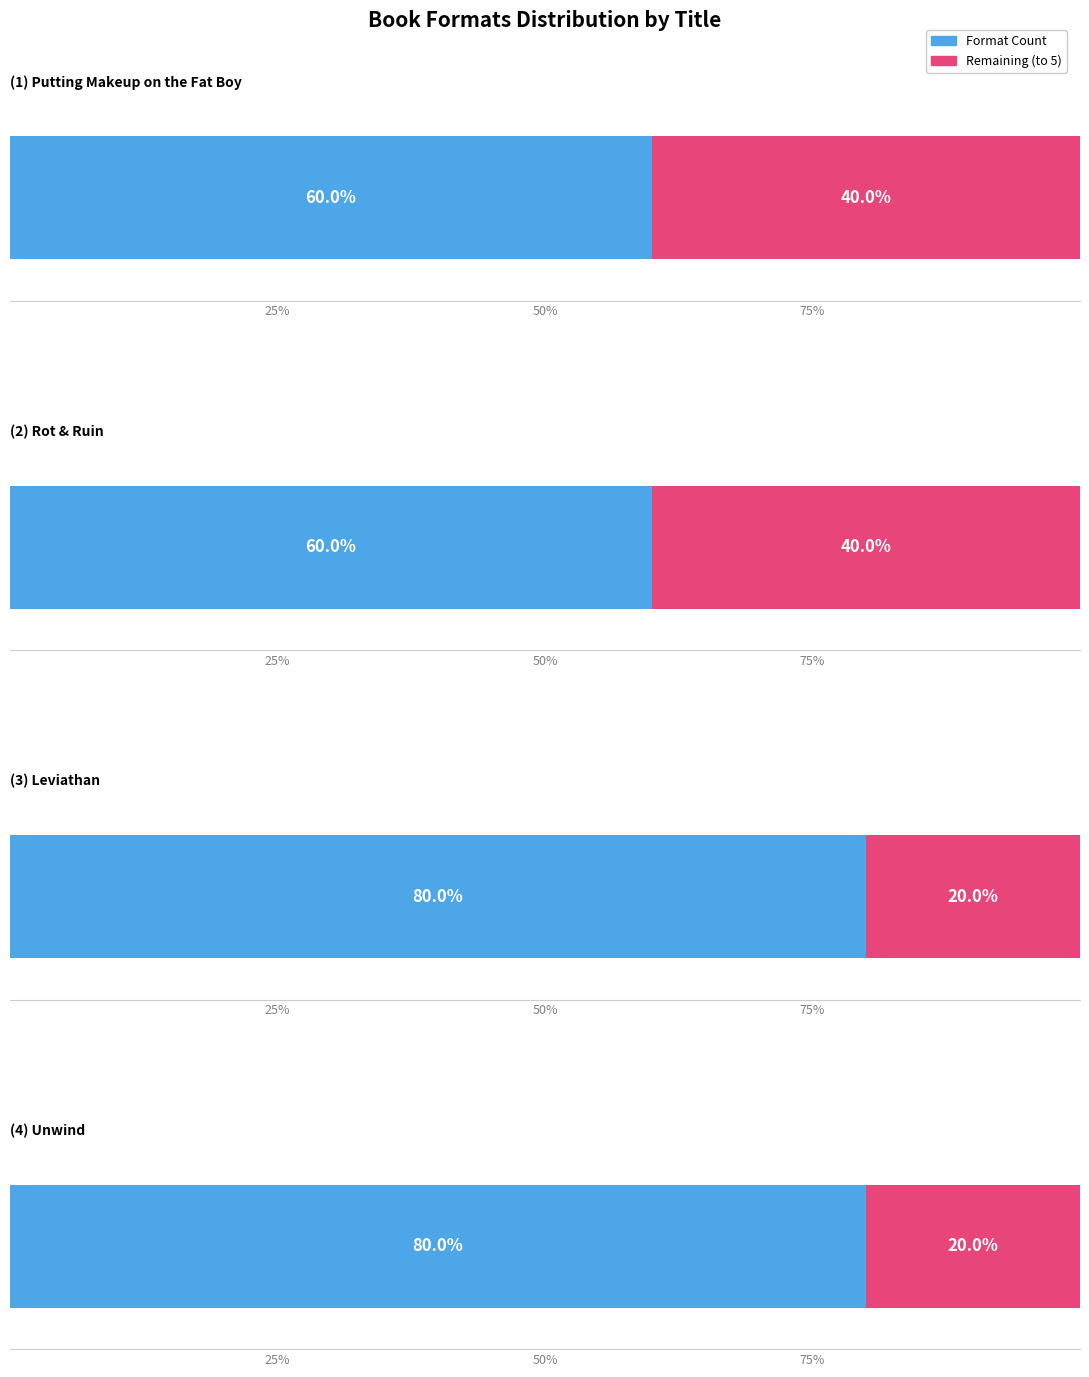

How many values in the Number of Formats series are below 4?

2